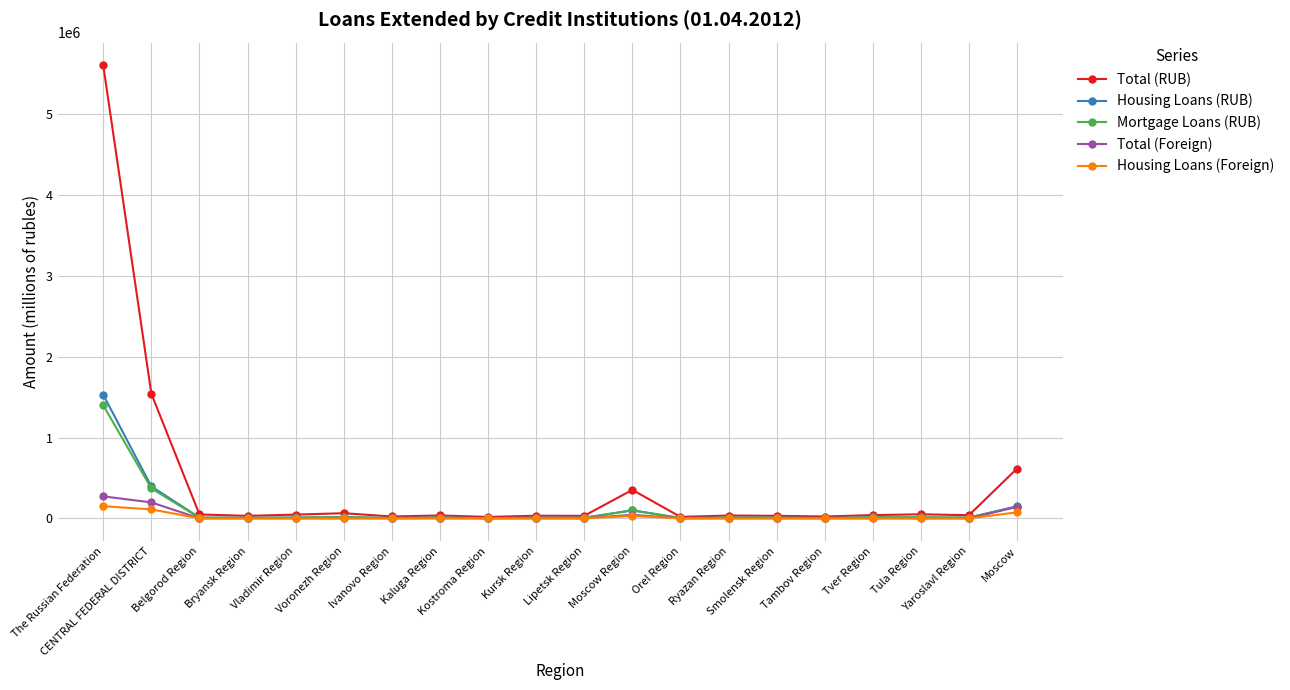

Which label corresponds to the largest value in the chart?

The Russian Federation